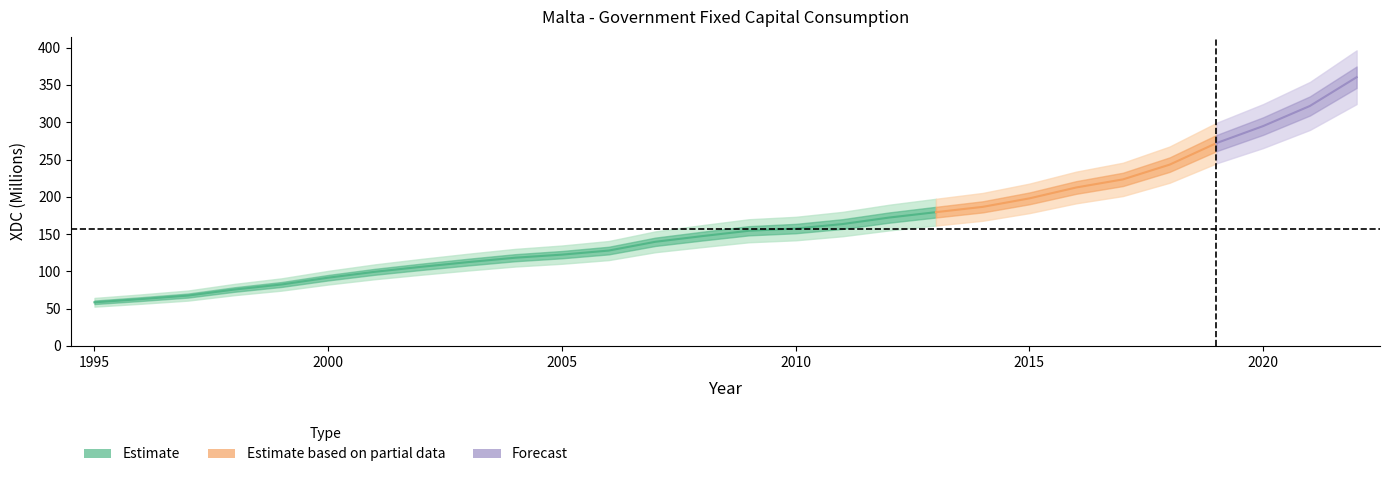

Reading left to right, list all the values displayed in this chart.

58.6	62.9	67.6	75.7	82.4	91.6	99.5	106.2	112.5	118.4	122.5	127.9	139.7	147.3	154.5	157.4	163.5	172.2	179.4	186.5	197.9	212.5	223.4	243.2	272.0	294.8	321.8	360.4